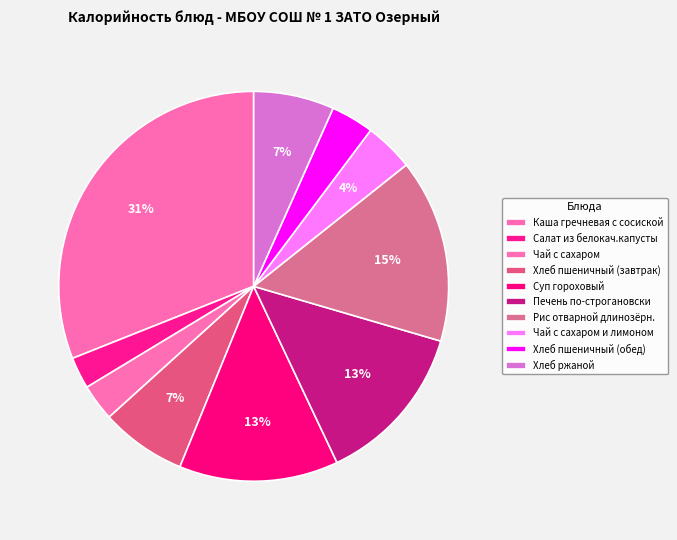

To the nearest percent, what is the combined percentage of Рис отварной длинозёрн. and Чай с сахаром?

18%